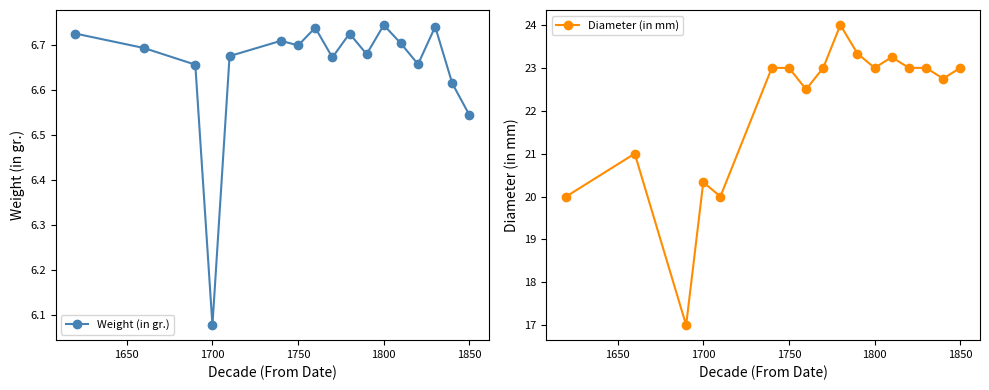

What is the lowest value of the Weight (in gr.) series?

6.1